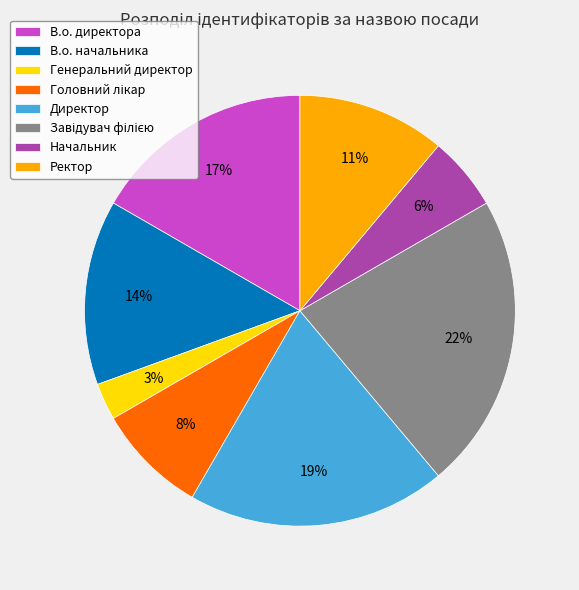

Is it true that Директор is 11% of the pie?

False